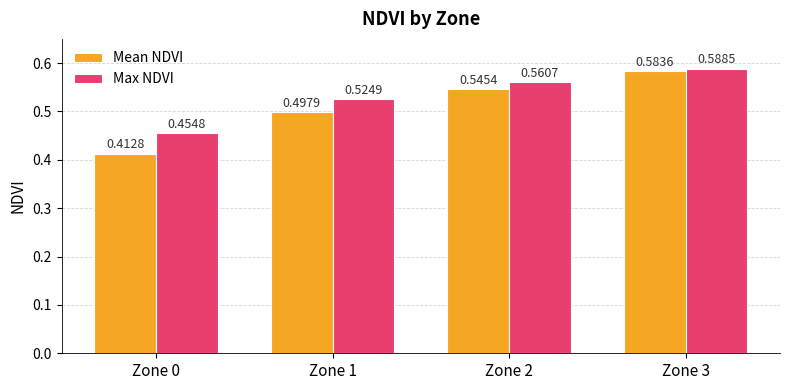

Which series changed the most between Zone 1 and Zone 2?

Mean NDVI